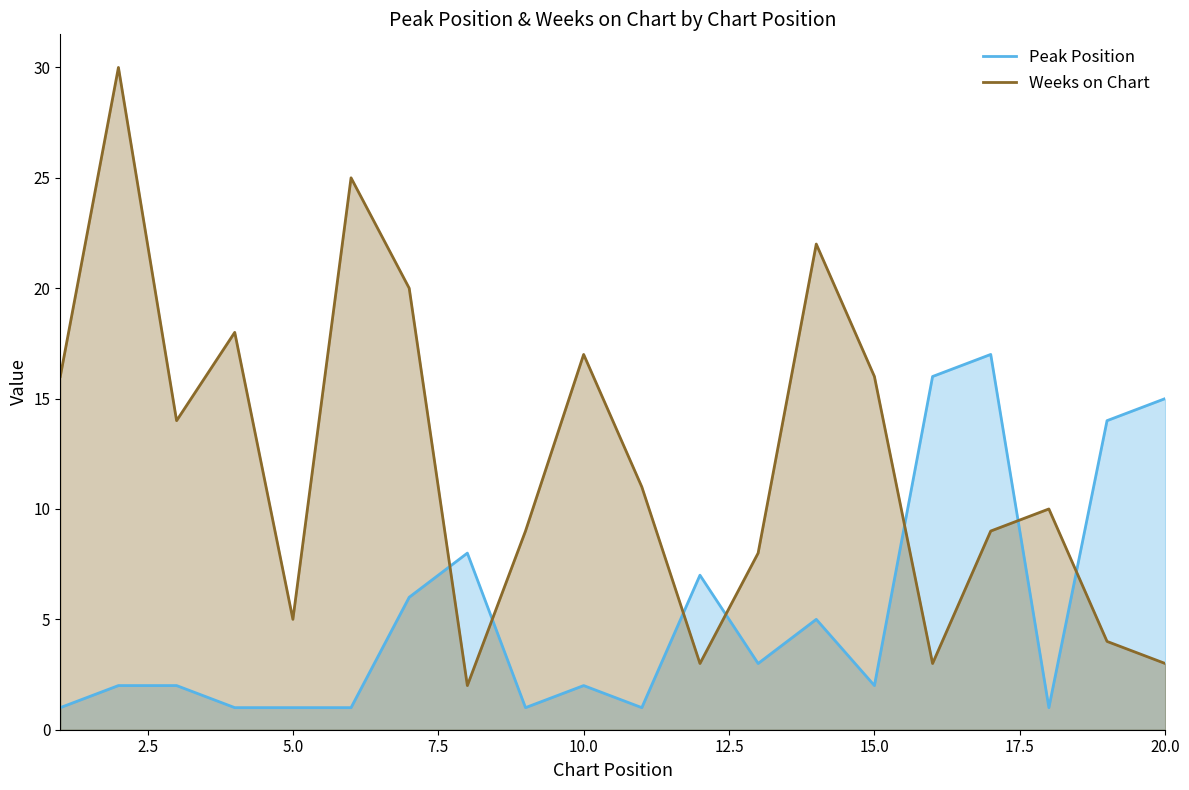

Which series has the widest spread of values?

Weeks on Chart